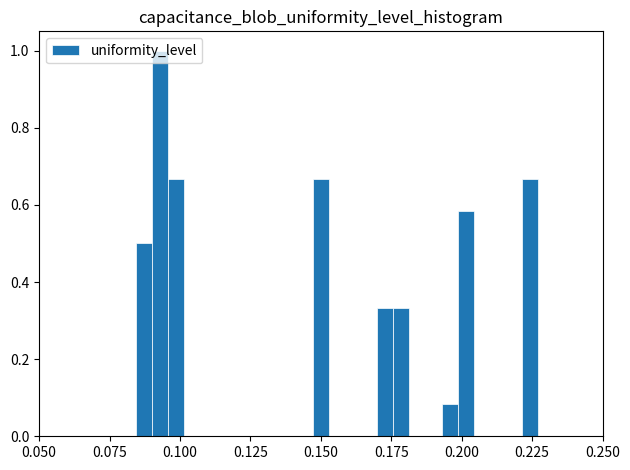

Read against the x-axis, roughly where is the centre of the tallest bar?

0.095